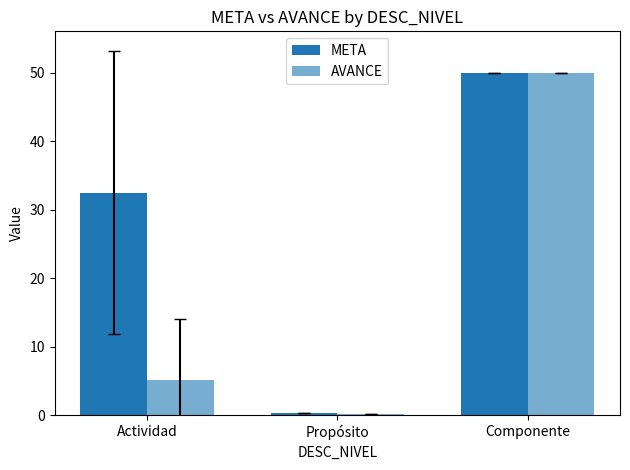

Rank the series at Componente from lowest to highest value.

META, AVANCE